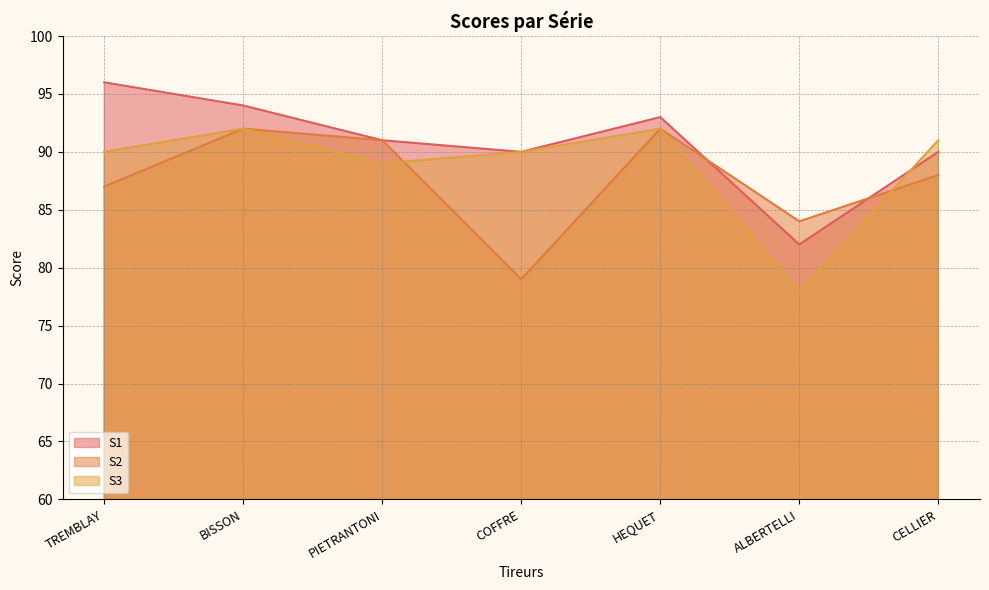

Count the number of categories in the chart.

7